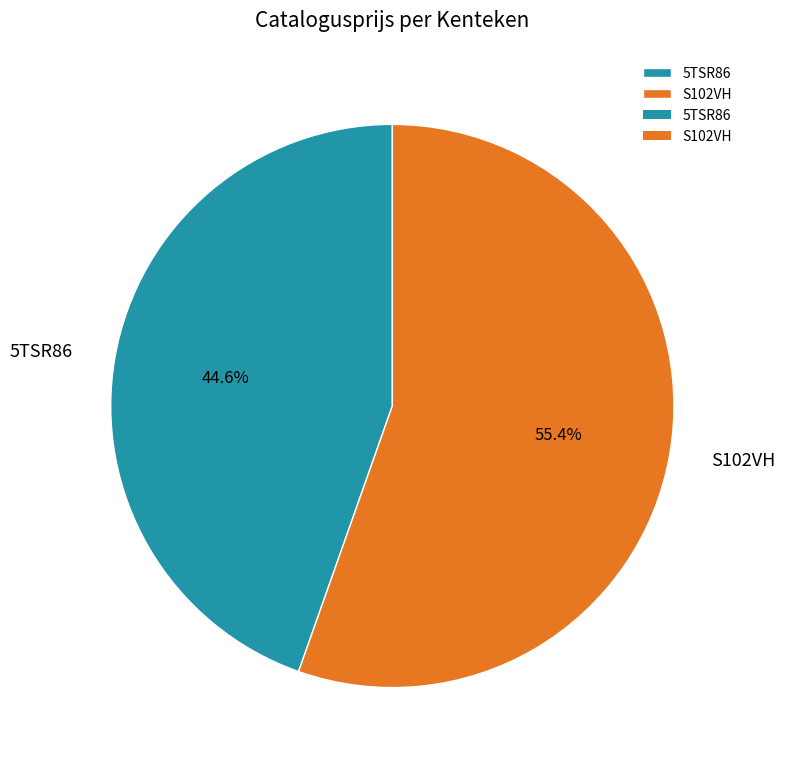

Rank the categories by value from highest to lowest.

S102VH, 5TSR86